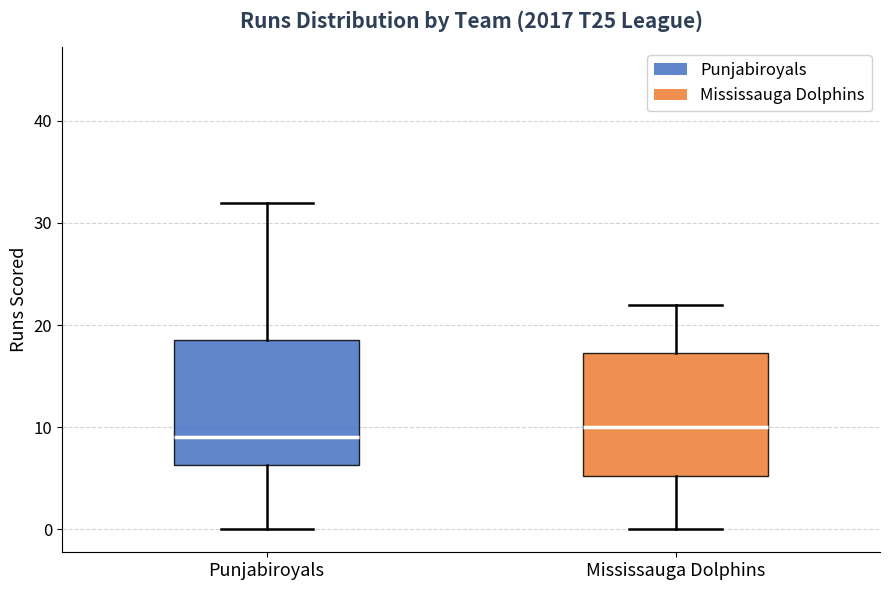

Which box has the lowest median line?

Punjabiroyals